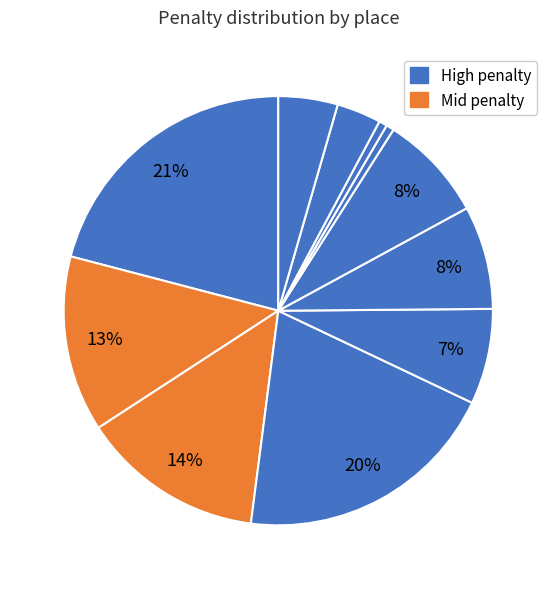

How many segments does this pie chart have?

11